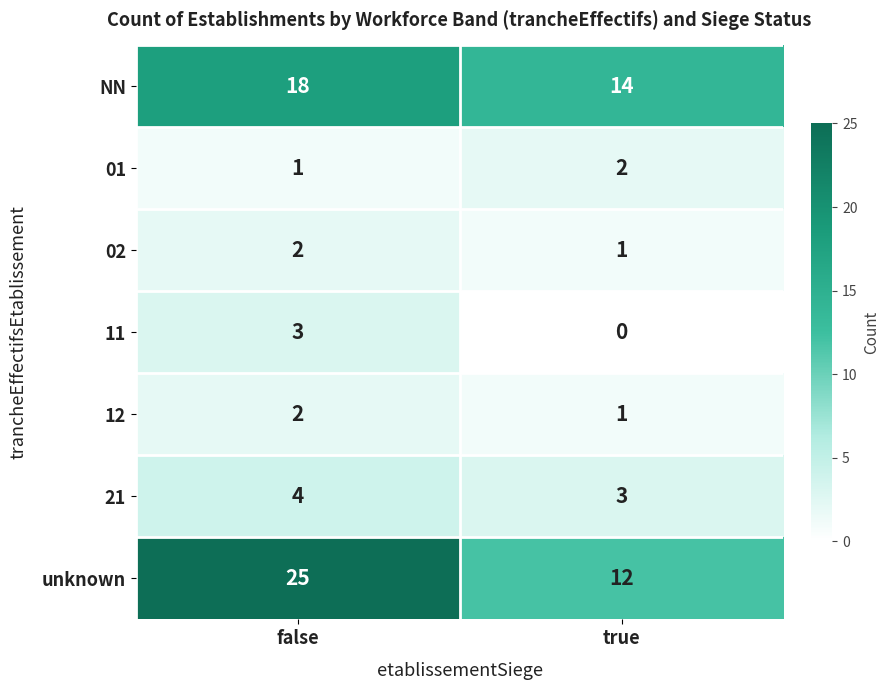

What is the sum of all 11 values?

3